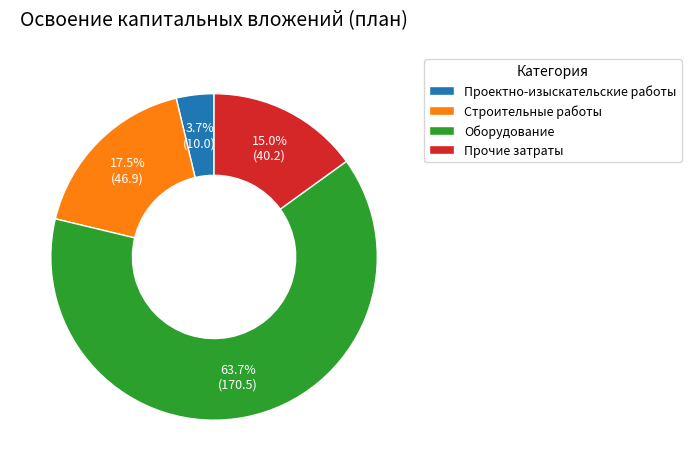

True or false: Оборудование accounts for 56% of the total.

False